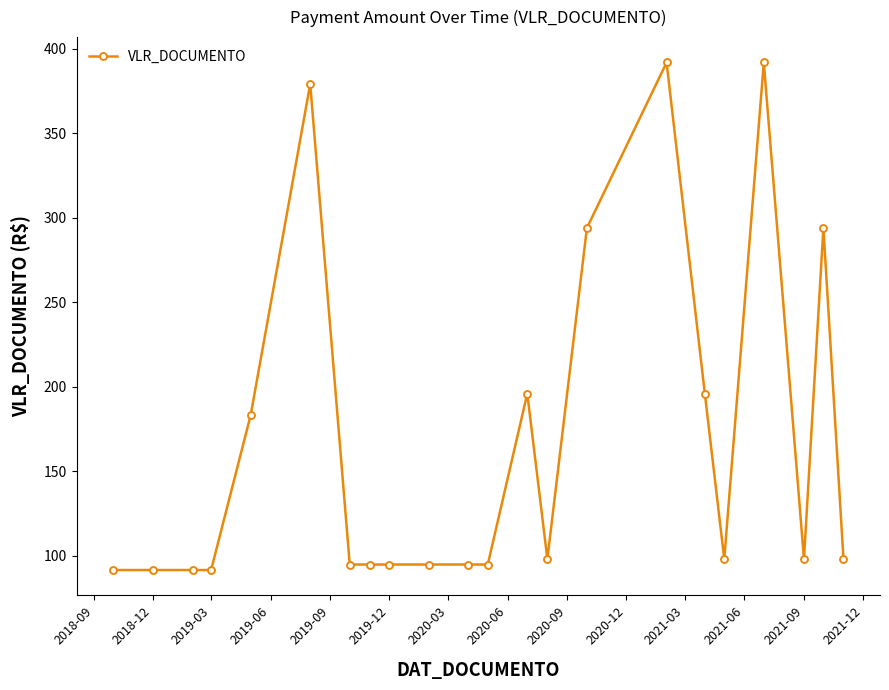

What is the greatest value displayed?

391.8